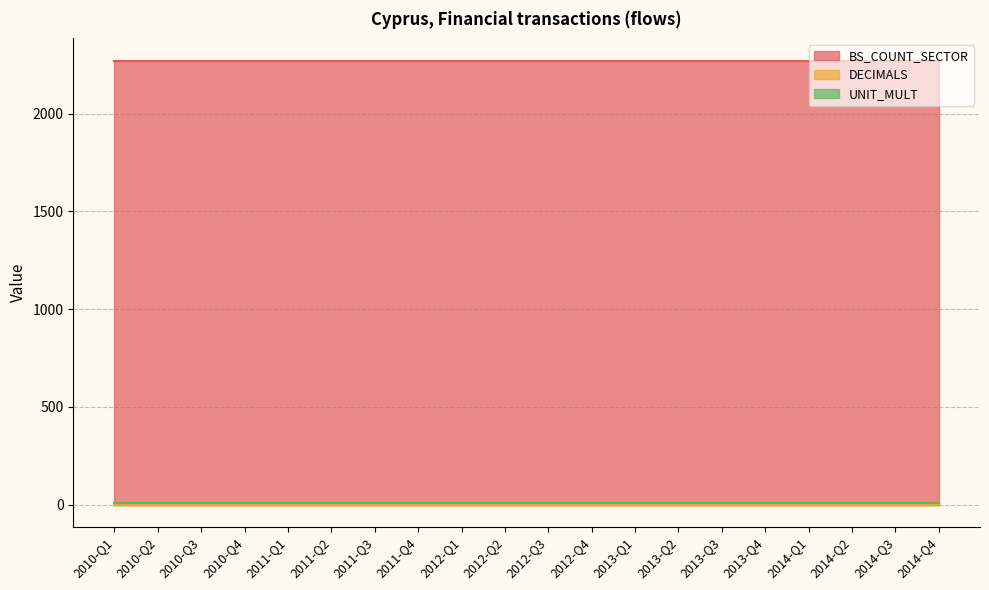

At which category is the sum across all series the highest?

2010-Q1